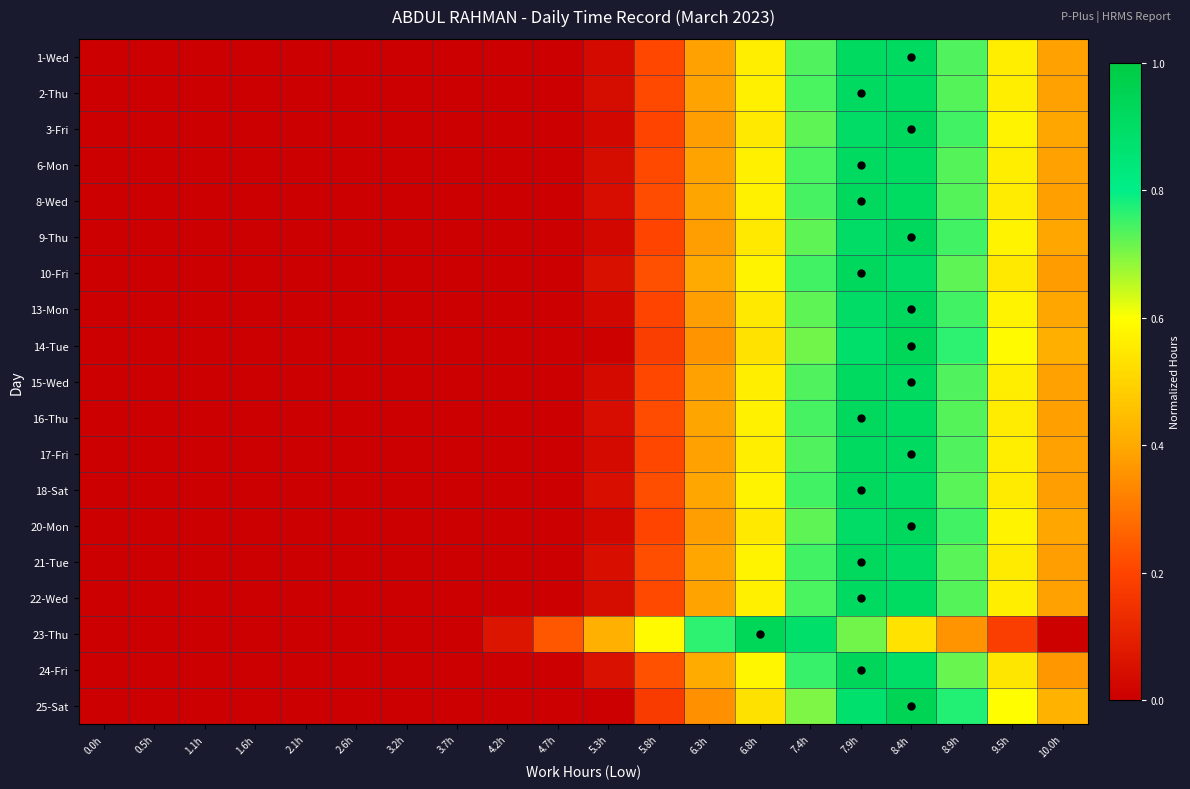

List the series in order of their peak value, highest first.

25-Sat, 23-Thu, 14-Tue, 24-Fri, 10-Fri, 3-Fri, 9-Thu, 13-Mon, 20-Mon, 18-Sat, 21-Tue, 8-Wed, 16-Thu, 2-Thu, 6-Mon, 22-Wed, 1-Wed, 15-Wed, 17-Fri